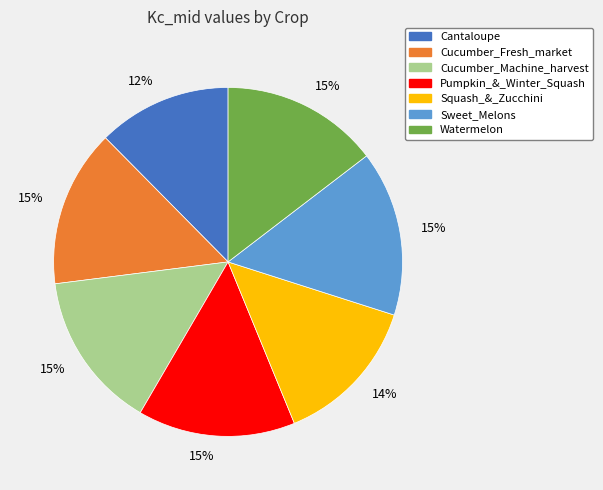

To the nearest percent, what is the difference between the largest and smallest slice percentages?

3%